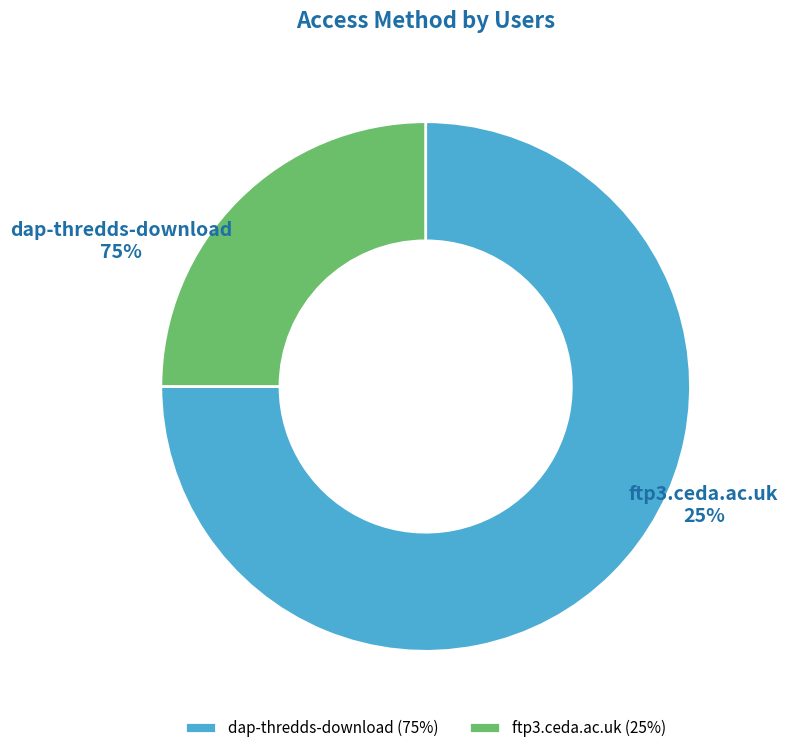

What is the total percentage of dap-thredds-download and ftp3.ceda.ac.uk?

100.0%